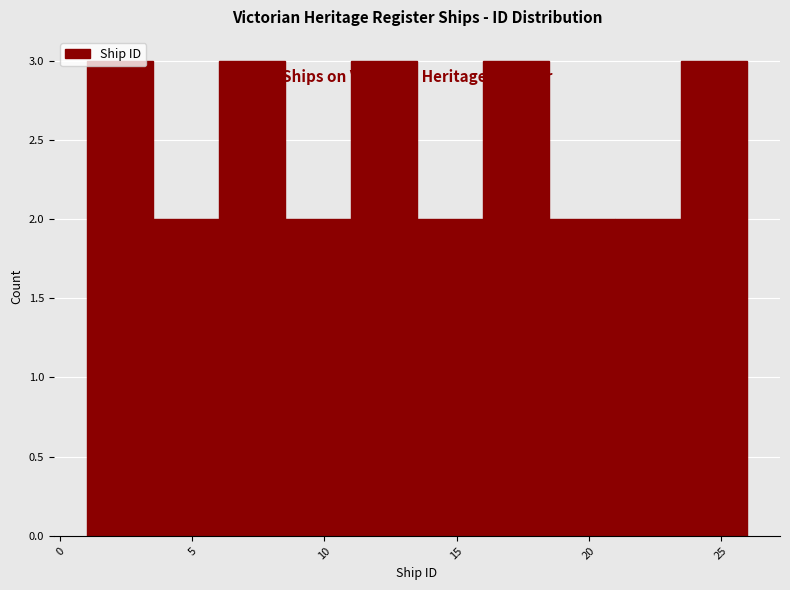

Reading left to right, list every bar in this chart as the range it spans on the x-axis followed by its height. The values are not printed on the chart, so give them approximately, as read against the axis.

1.0 to 3.5: 3
3.5 to 6.0: 2
6.0 to 8.5: 3
8.5 to 11.0: 2
11.0 to 13.5: 3
13.5 to 16.0: 2
16.0 to 18.5: 3
18.5 to 21.0: 2
21.0 to 23.5: 2
23.5 to 26.0: 3